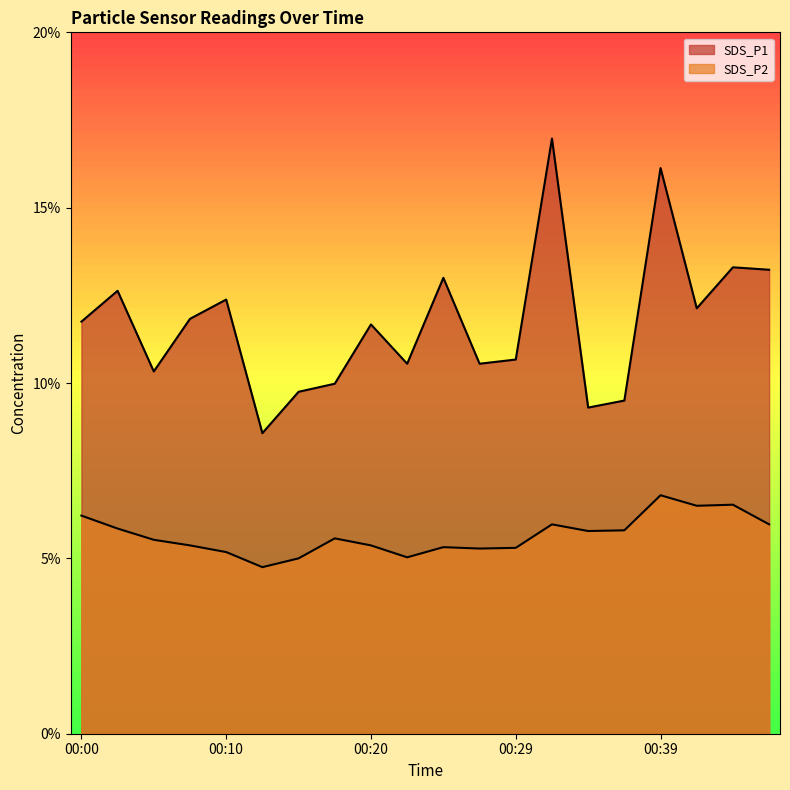

What is the value of the SDS_P2 point at the 17th from the left?

6.8